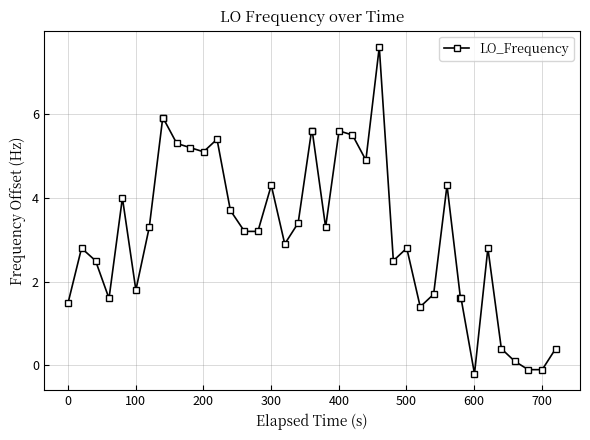

What is the value of the 19th point from the left?

3.4